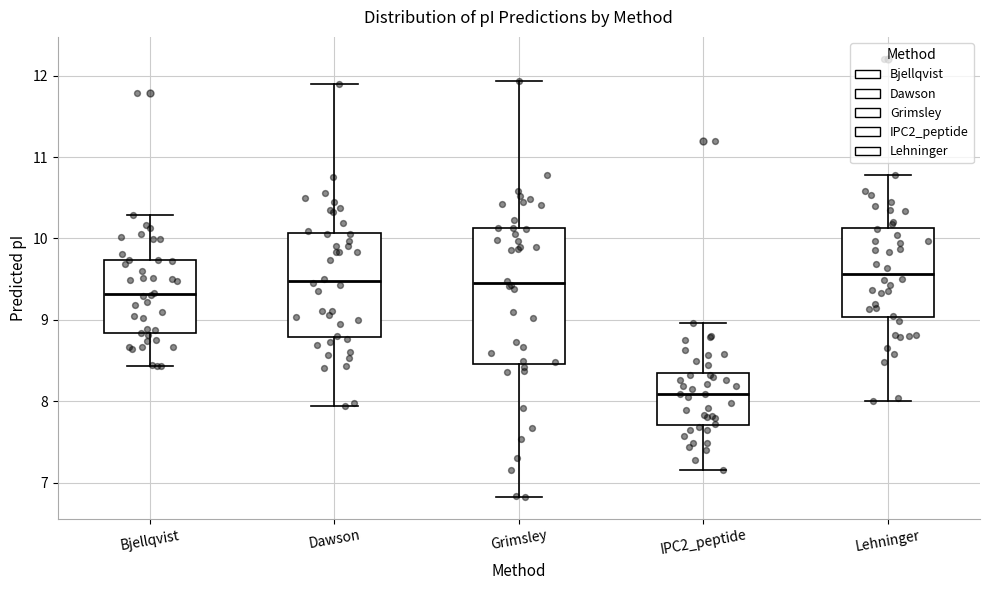

Reading left to right, transcribe this box plot: for each box, give where its median line is, the range the box spans, and where its two whiskers end, as read against the y-axis. The values are not printed on the chart, so give them approximately, as read against the axis.

Bjellqvist: median 9.3, box 8.8 to 9.7, whiskers 8.4 to 10.3
Dawson: median 9.5, box 8.8 to 10.1, whiskers 7.9 to 11.9
Grimsley: median 9.5, box 8.5 to 10.1, whiskers 6.8 to 11.9
IPC2_peptide: median 8.1, box 7.7 to 8.3, whiskers 7.2 to 9.0
Lehninger: median 9.6, box 9.0 to 10.1, whiskers 8.0 to 10.8